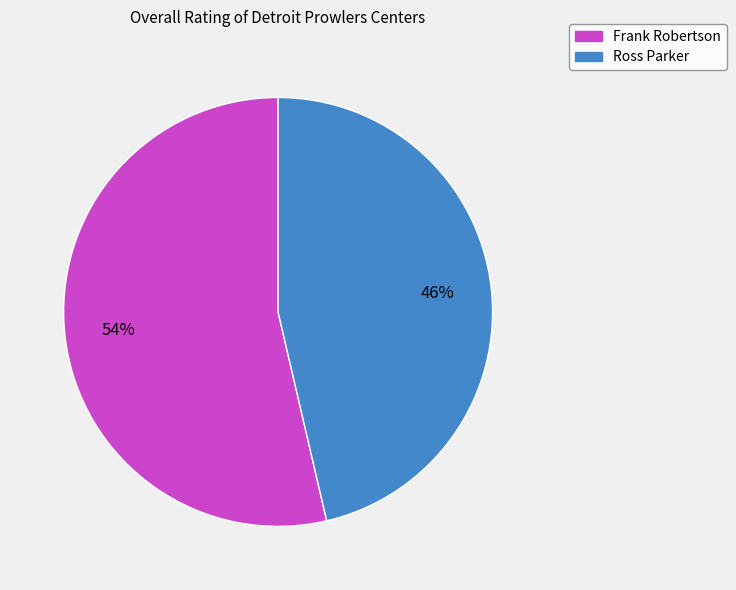

Is the sum of Frank Robertson and Ross Parker greater than half?

Yes